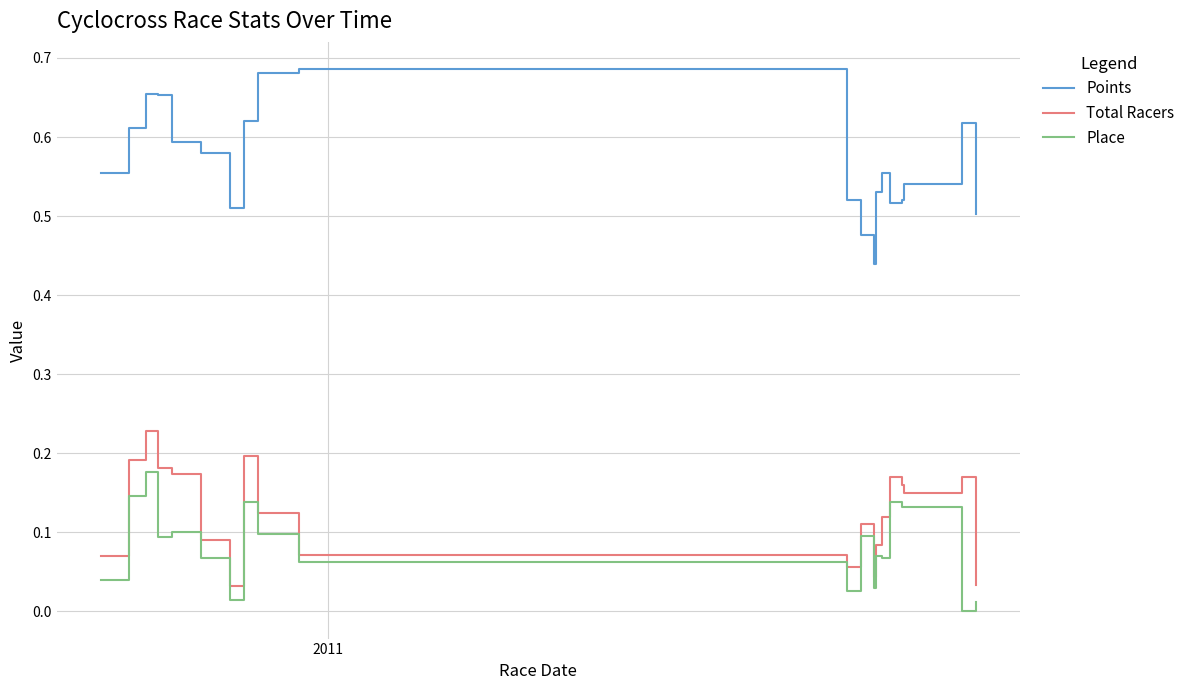

Is this an area chart (filled region under the line)?

No